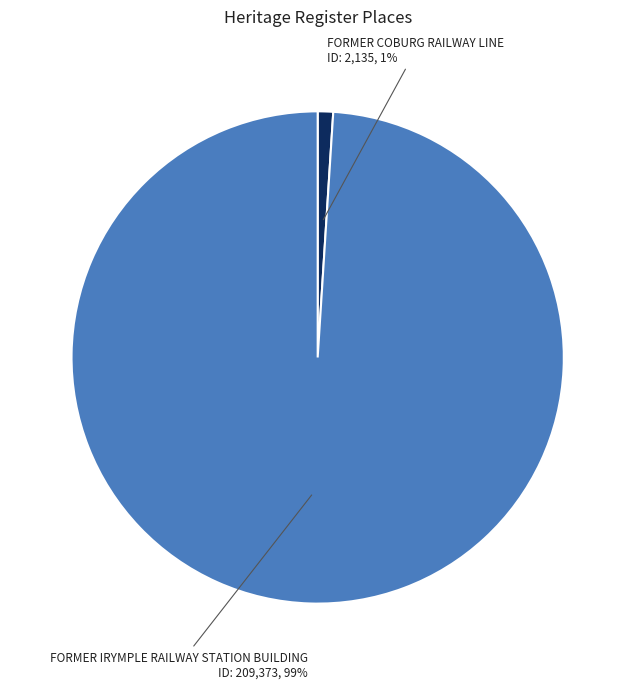

To the nearest percent, what portion does FORMER IRYMPLE RAILWAY STATION BUILDING represent?

99%